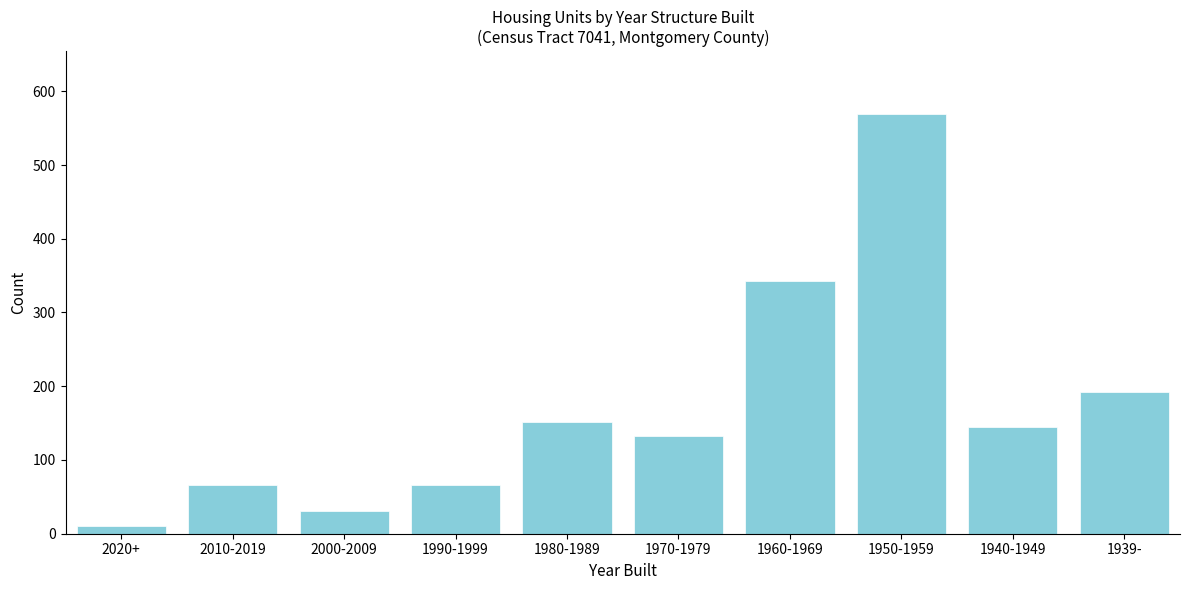

Reading right to left, what are all the values shown in this chart?

1939-=192	1940-1949=145	1950-1959=569	1960-1969=343	1970-1979=133	1980-1989=151	1990-1999=66	2000-2009=31	2010-2019=66	2020+=10